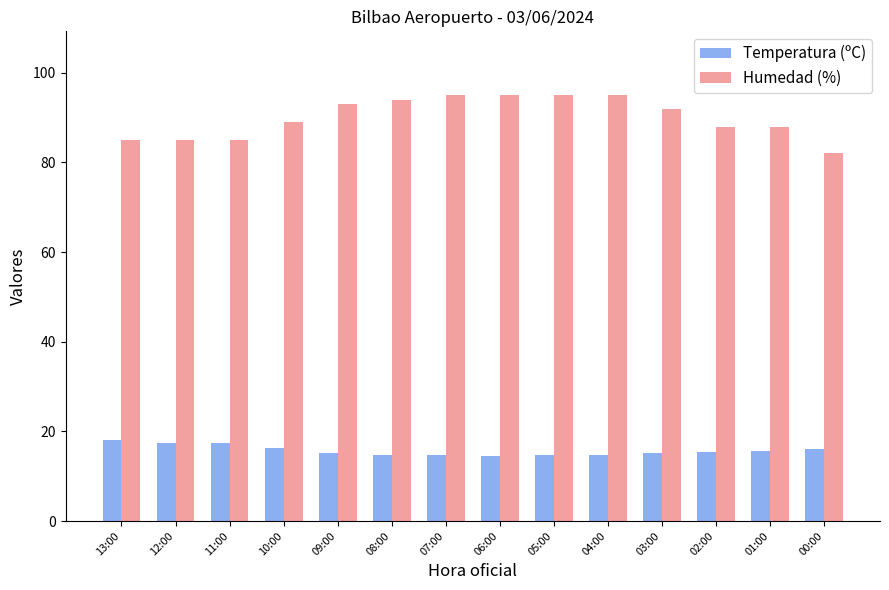

What position from the left is 07:00?

7